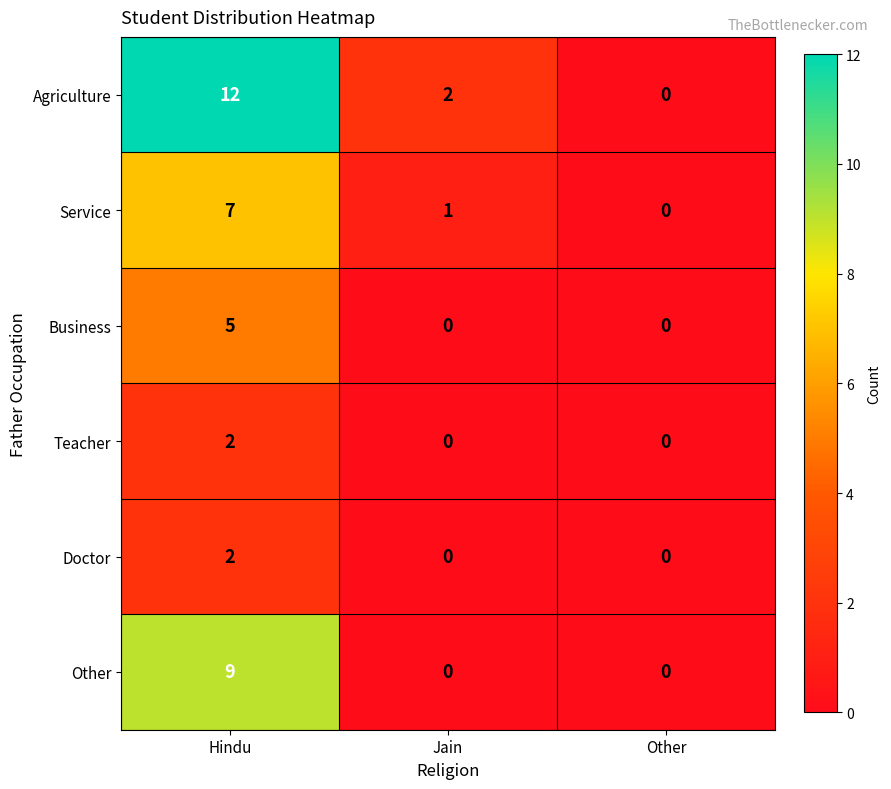

Rank the categories by Agriculture value from lowest to highest.

Other, Jain, Hindu